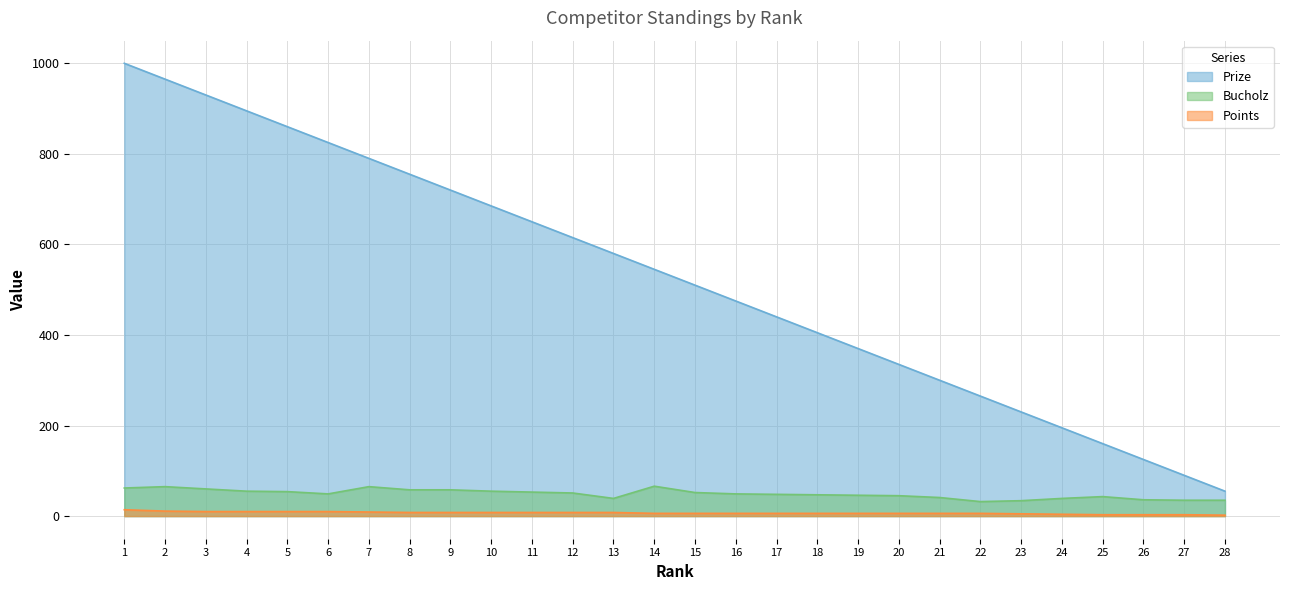

True or false: Bucholz and Points cross at least once.

False